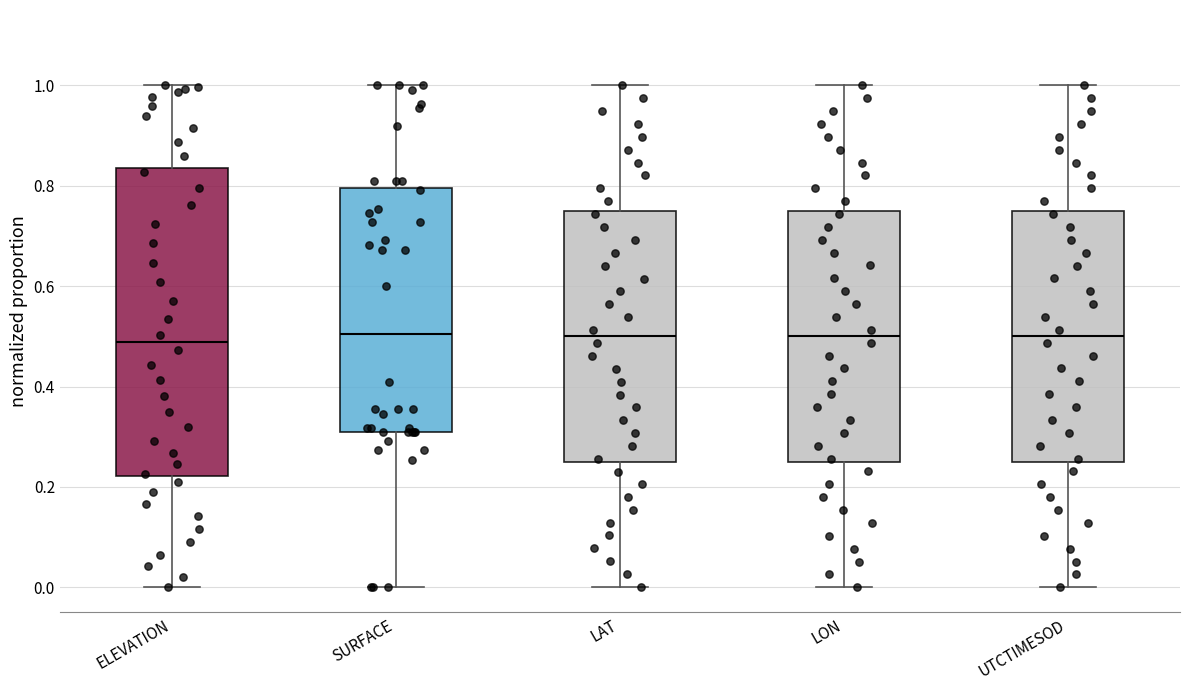

Reading left to right, transcribe this box plot: for each box, give where its median line is, the range the box spans, and where its two whiskers end, as read against the y-axis. The values are not printed on the chart, so give them approximately, as read against the axis.

ELEVATION: median 0.48, box 0.22 to 0.84, whiskers 0.00 to 1.00
SURFACE: median 0.50, box 0.30 to 0.80, whiskers 0.00 to 1.00
LAT: median 0.50, box 0.26 to 0.76, whiskers 0.00 to 1.00
LON: median 0.50, box 0.26 to 0.76, whiskers 0.00 to 1.00
UTCTIMESOD: median 0.50, box 0.26 to 0.76, whiskers 0.00 to 1.00